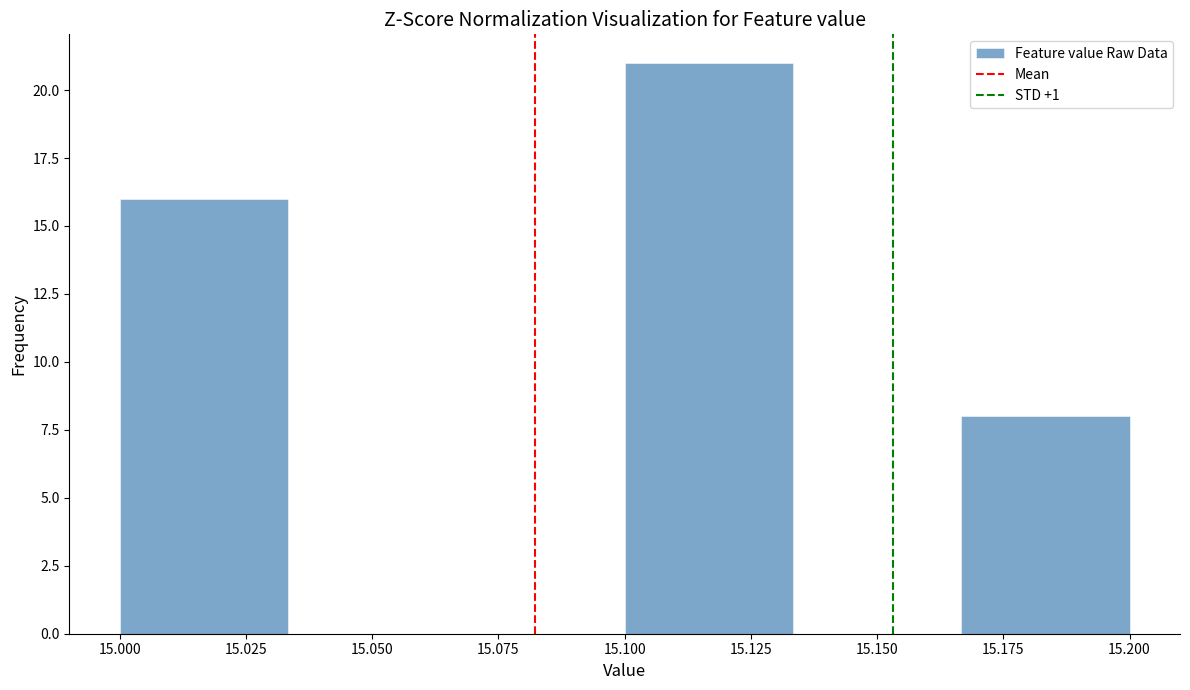

How tall is the bar that spans 15.165 to 15.200 on the x-axis? Neither the bar edges nor the heights are printed on the chart, so give them approximately, as read against the axes.

8